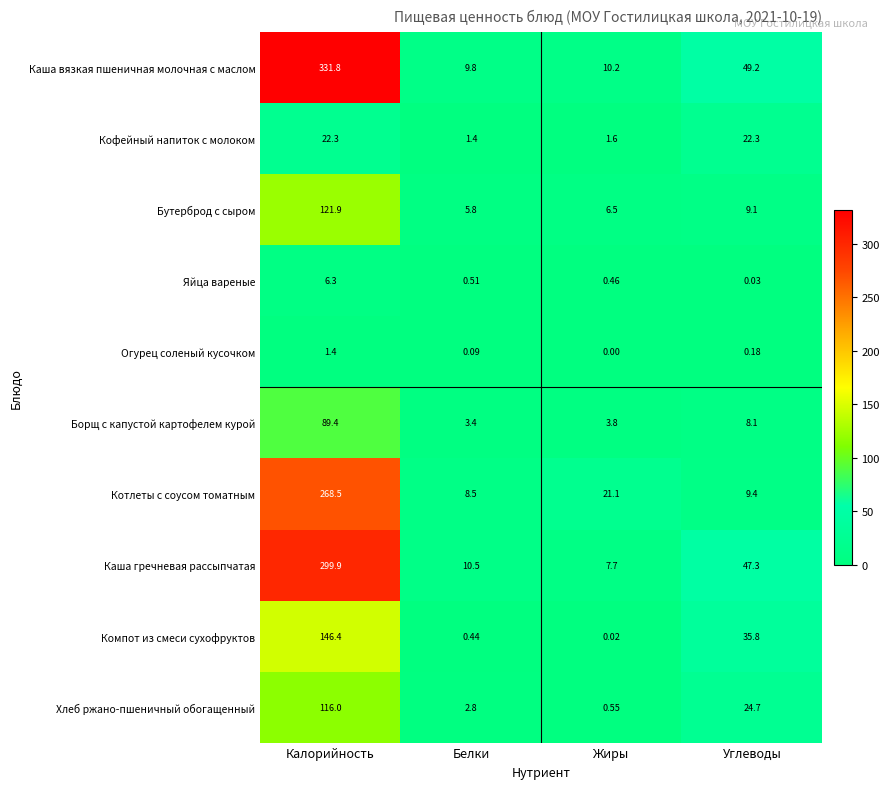

Count the number of data series in this chart.

10